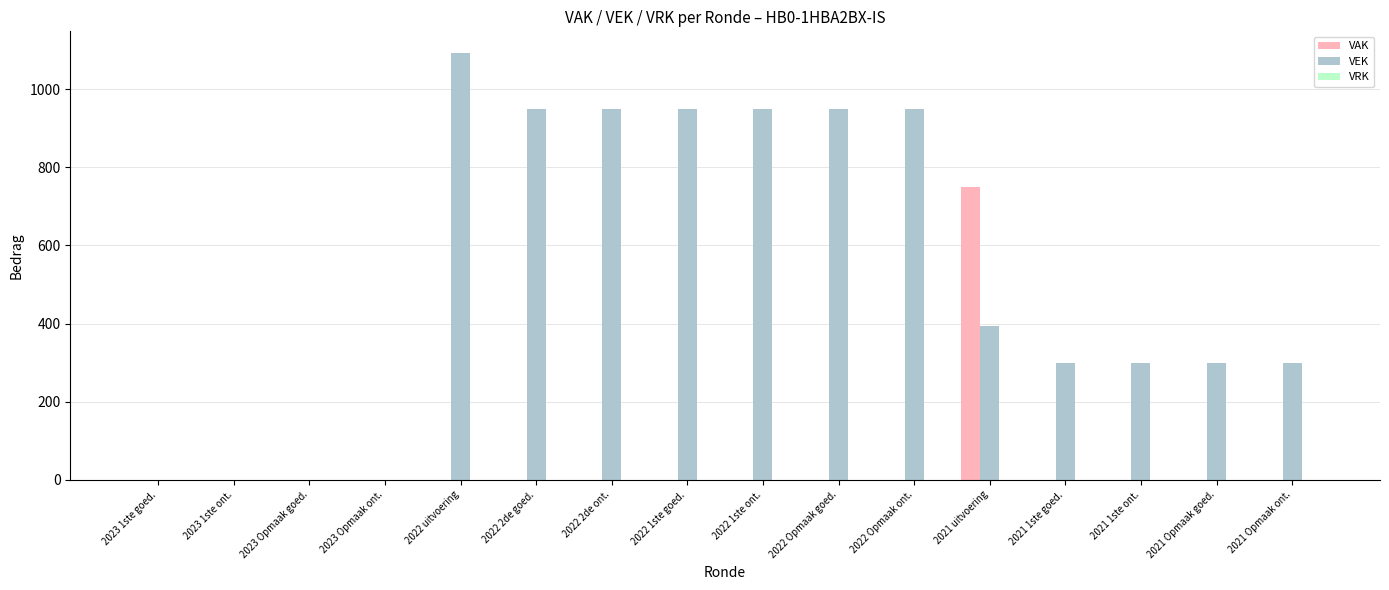

Are the bars grouped side by side (vs. stacked)?

Yes